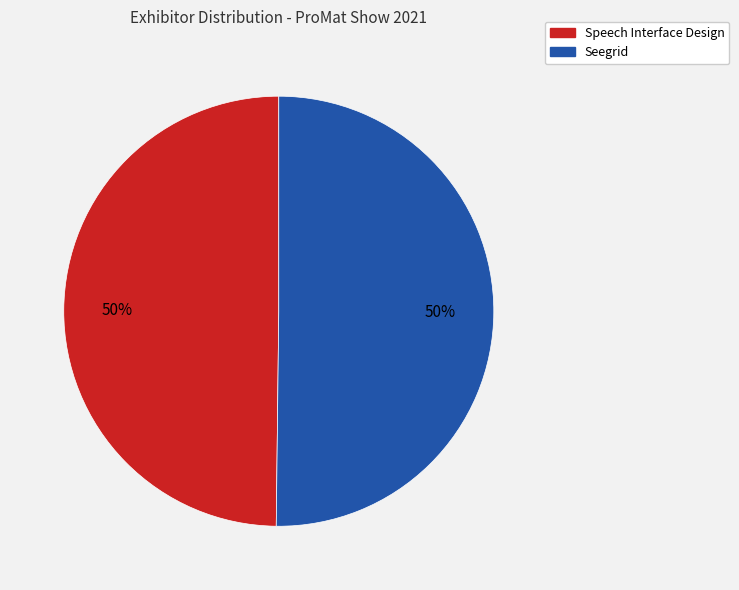

What percentage is the Speech Interface Design slice, to the nearest percent?

50%